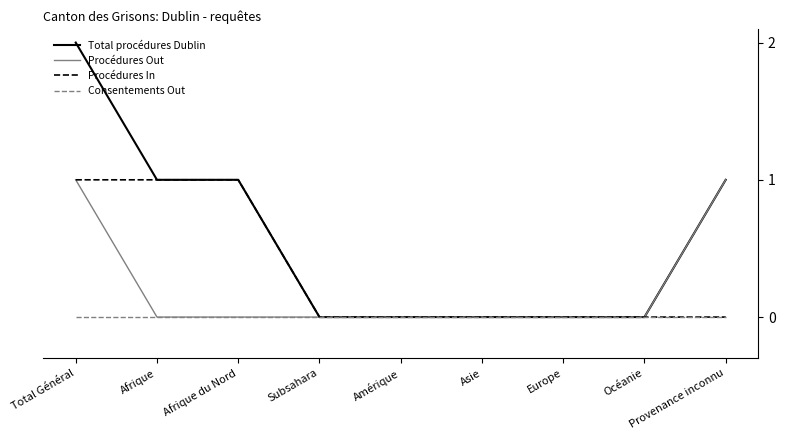

Which series has the largest total across all categories?

Total procédures Dublin